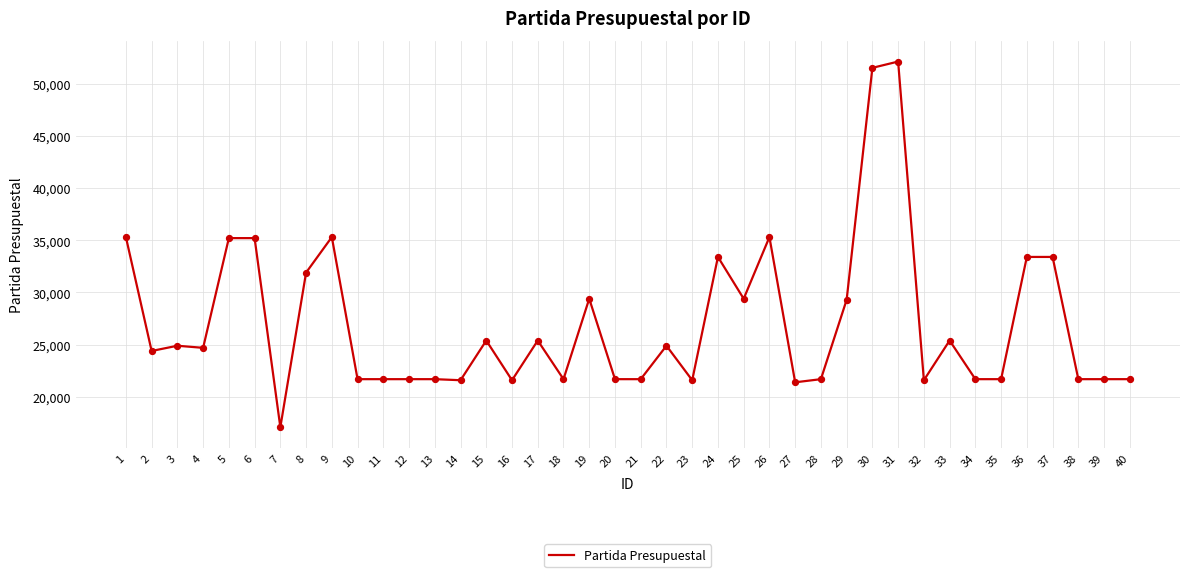

Which has a higher value, 35 or 4?

4